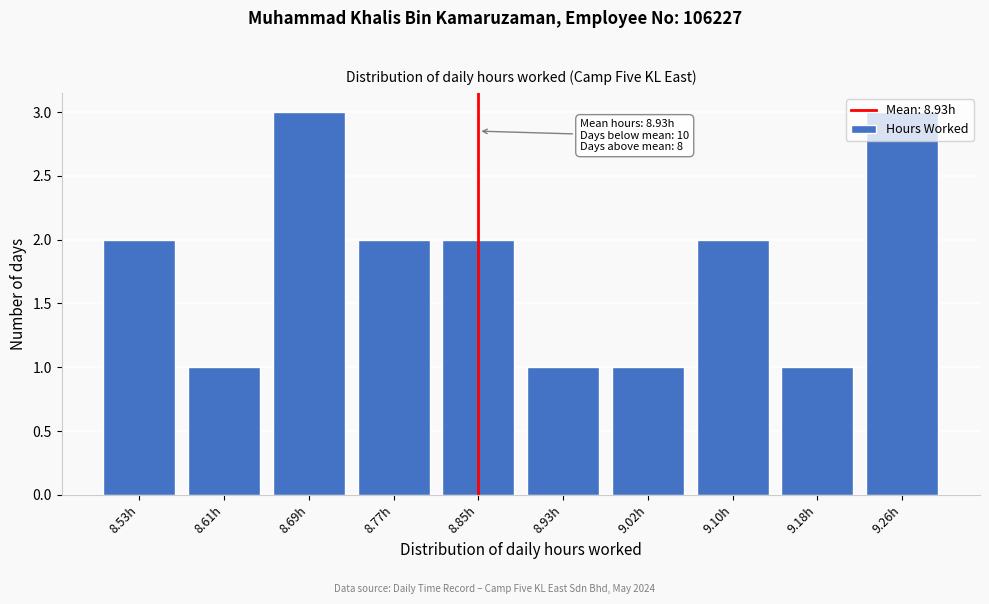

Which has a higher value, 8.53h or 9.02h?

8.53h